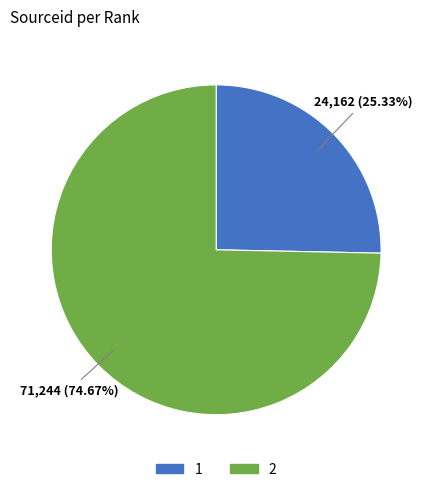

What is the smallest slice in the pie chart?

1